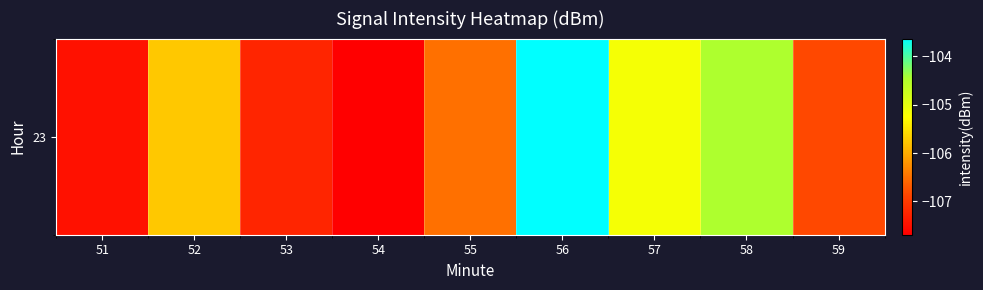

List the labels in order of value, smallest first.

54, 51, 53, 59, 55, 52, 57, 58, 56